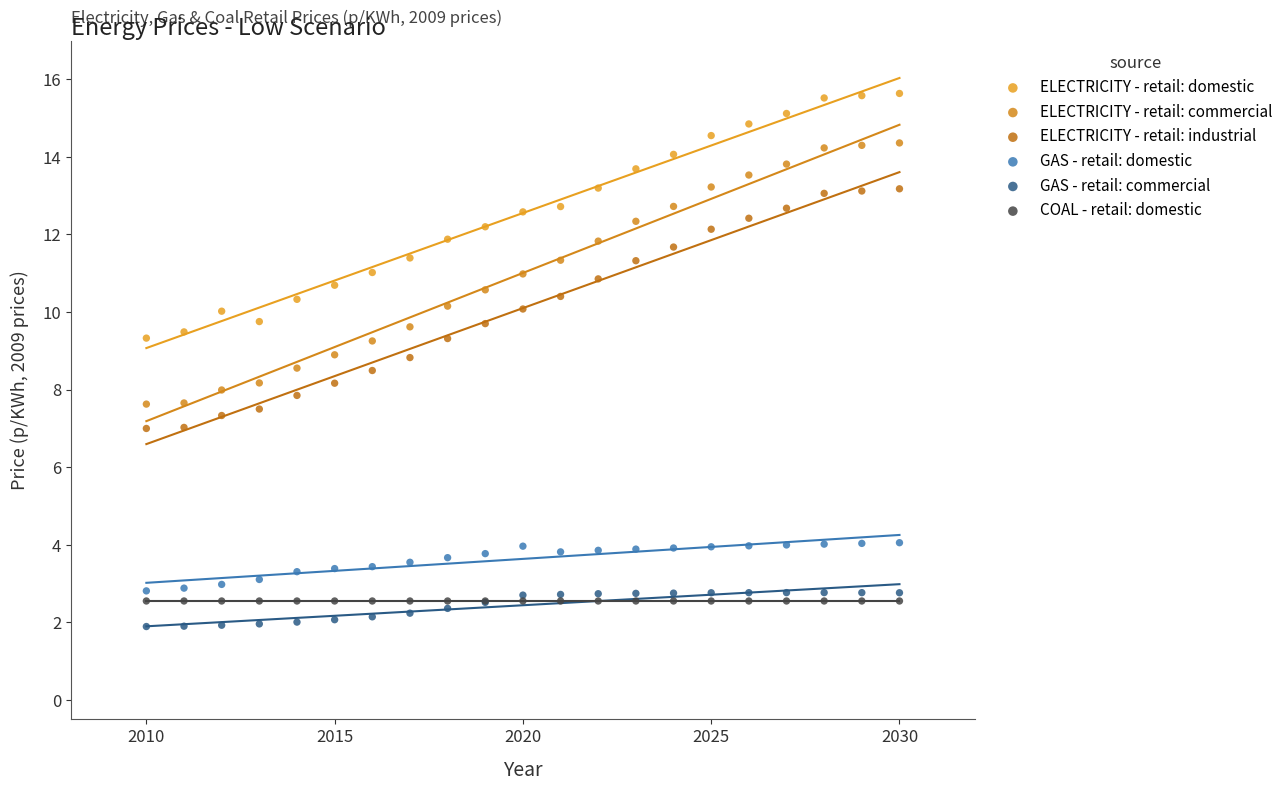

What are all the series names shown in the legend?

ELECTRICITY - retail: domestic, ELECTRICITY - retail: commercial, ELECTRICITY - retail: industrial, GAS - retail: domestic, GAS - retail: commercial, COAL - retail: domestic